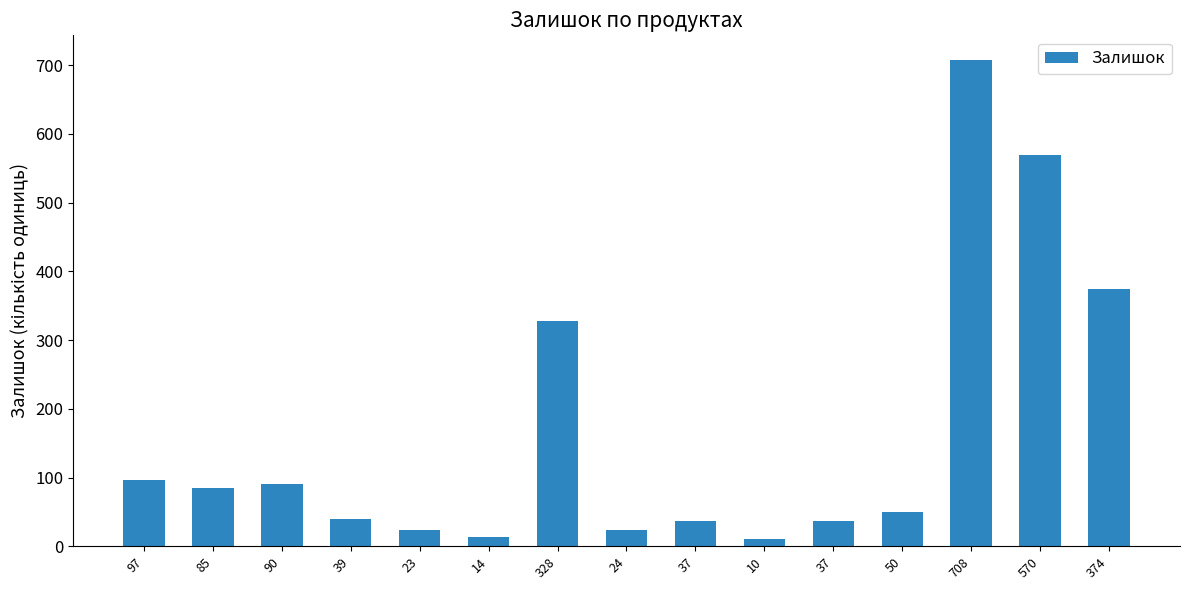

How many values are below 50?

7